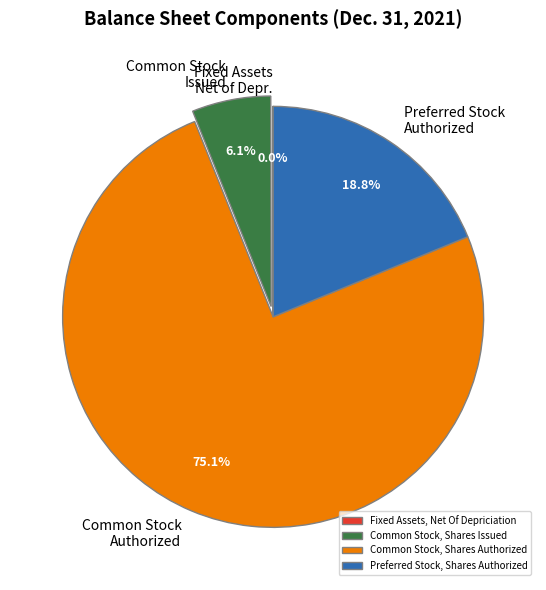

What percentage is NOT represented by Common Stock, Shares Issued?

93.9%